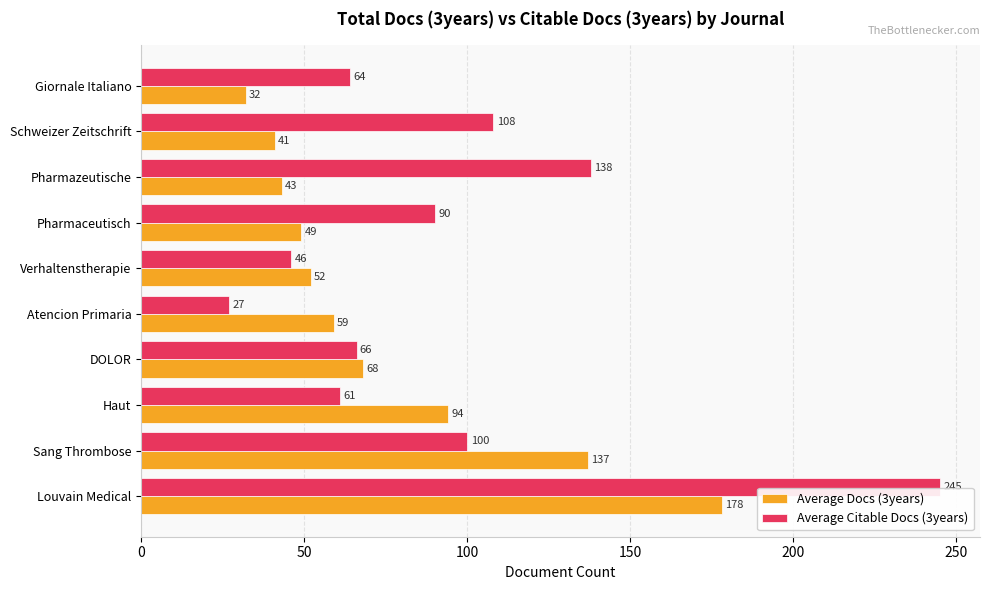

List the series in order of their overall mean, highest first.

Average Citable Docs (3years), Average Docs (3years)